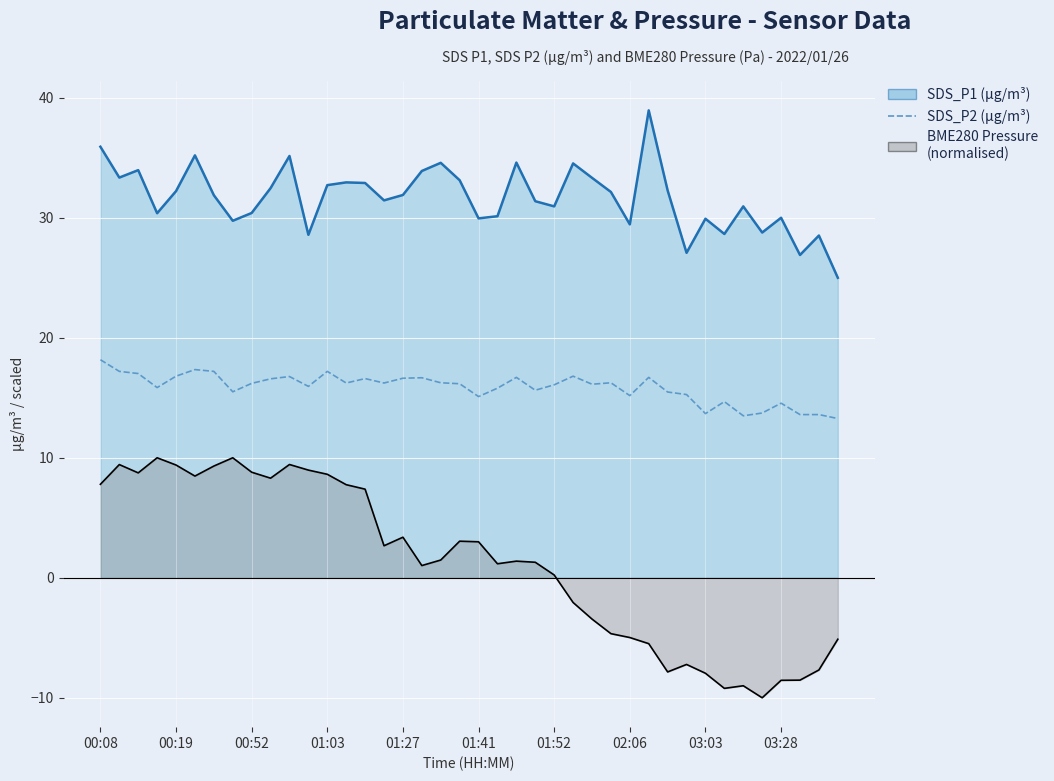

The value of SDS_P2 at 00:19 is 16.8. True or false?

True